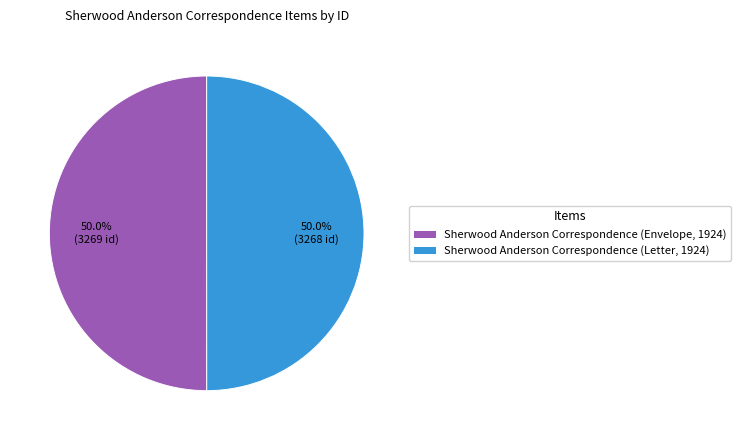

The Sherwood Anderson Correspondence (Envelope, 1924) slice represents 64% of the pie. True or false?

False